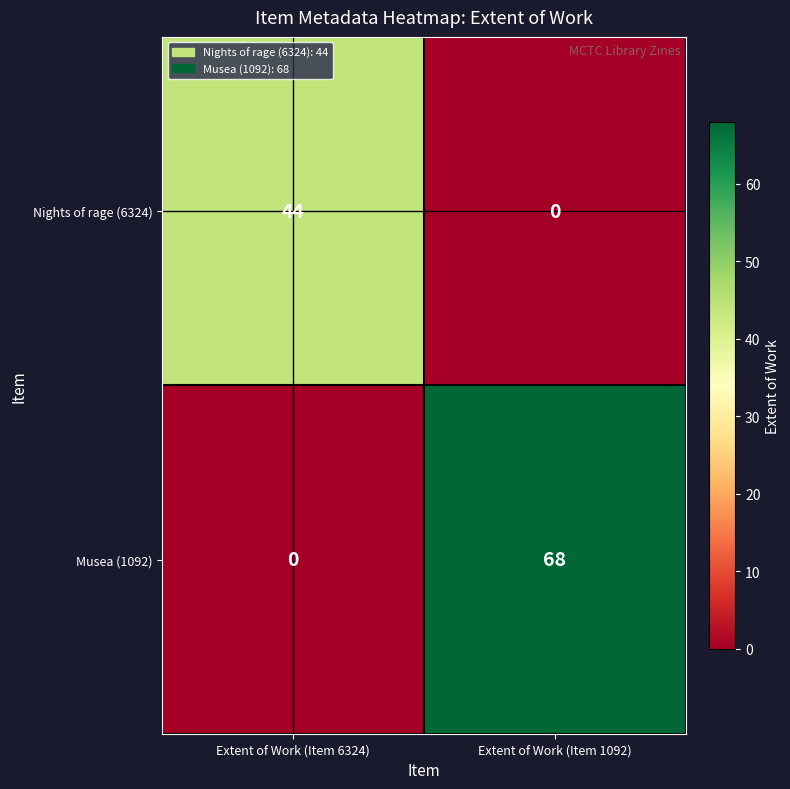

Read the Musea (1092) value at Extent of Work (Item 1092).

68